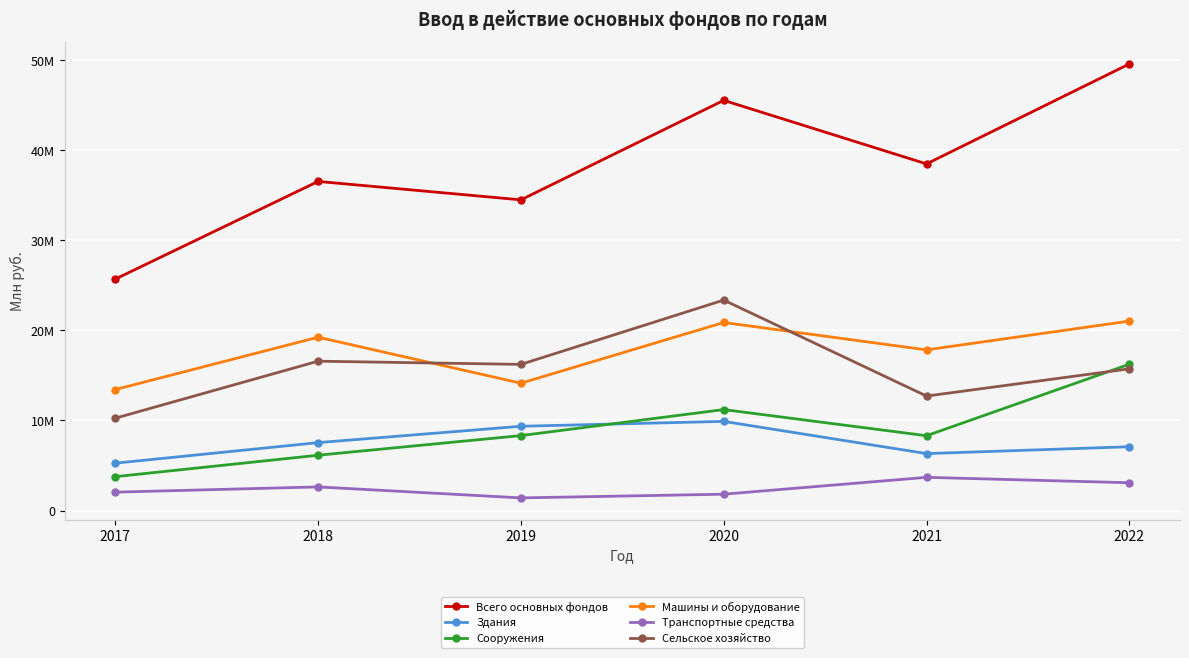

True or false: Сооружения and Всего основных фондов cross at least once.

False